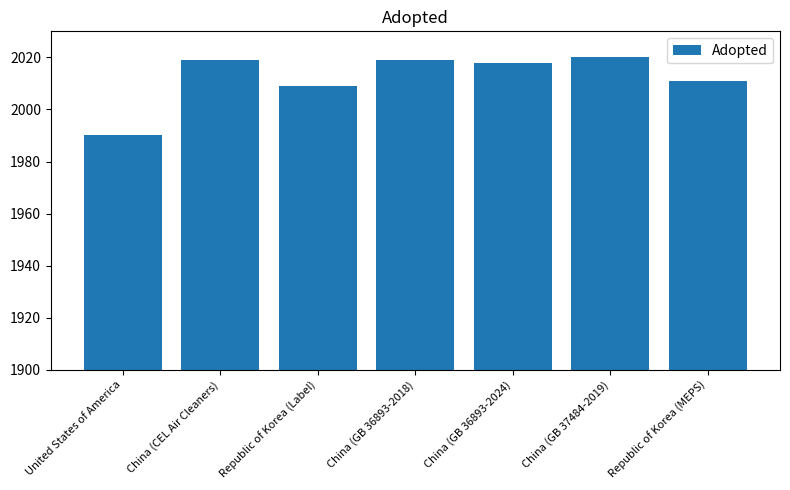

Reading right to left, extract all data points from this chart.

Republic of Korea (MEPS)=2011	China (GB 37484-2019)=2020	China (GB 36893-2024)=2018	China (GB 36893-2018)=2019	Republic of Korea (Label)=2009	China (CEL Air Cleaners)=2019	United States of America=1990